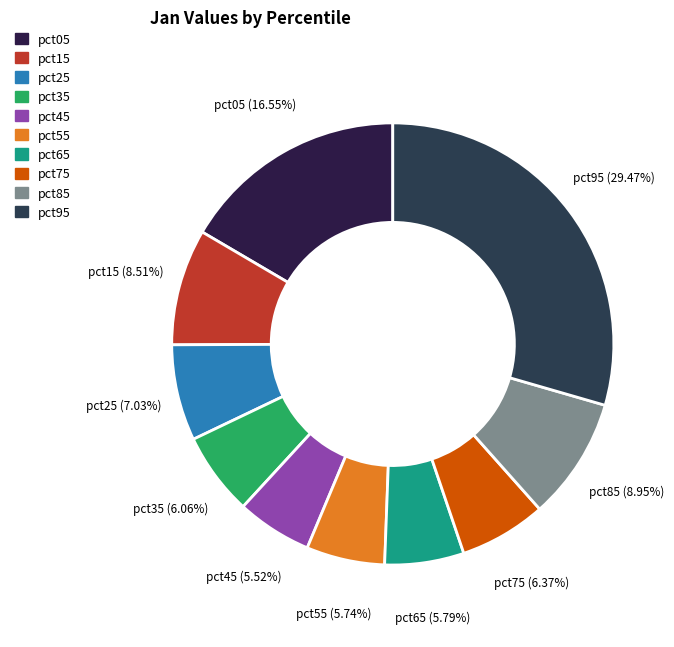

Which has a higher value, pct45 or pct95?

pct95